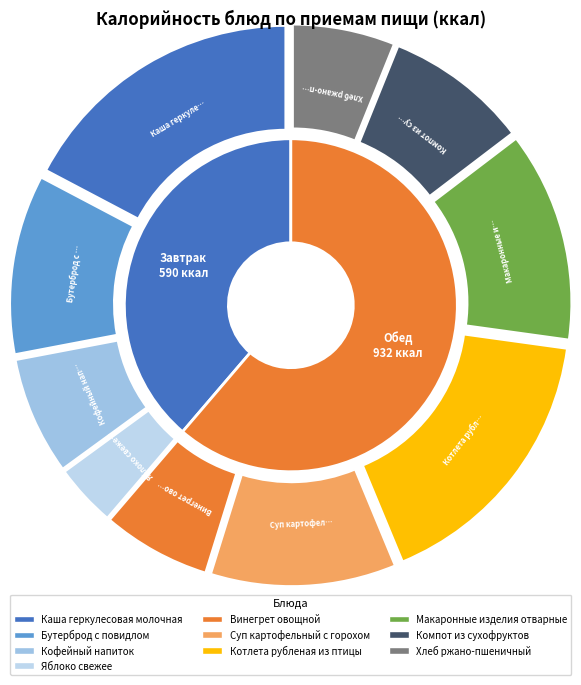

What percentage do Суп картофельный с горохом and Винегрет овощной together represent?

17.5%